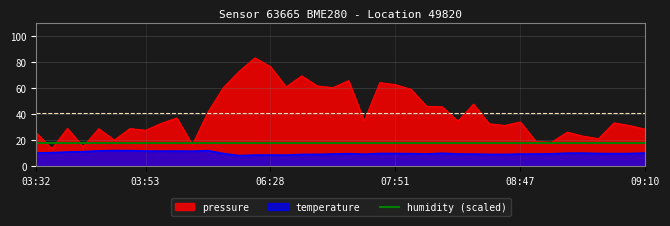

True or false: pressure and temperature cross at least once.

False